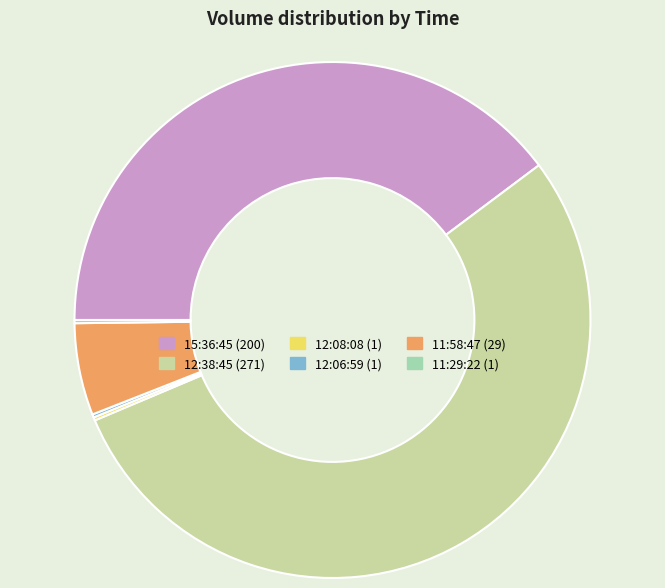

What is the majority slice?

12:38:45